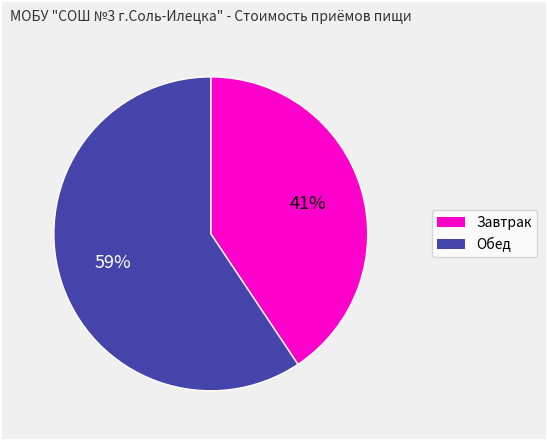

How many segments does this pie chart have?

2